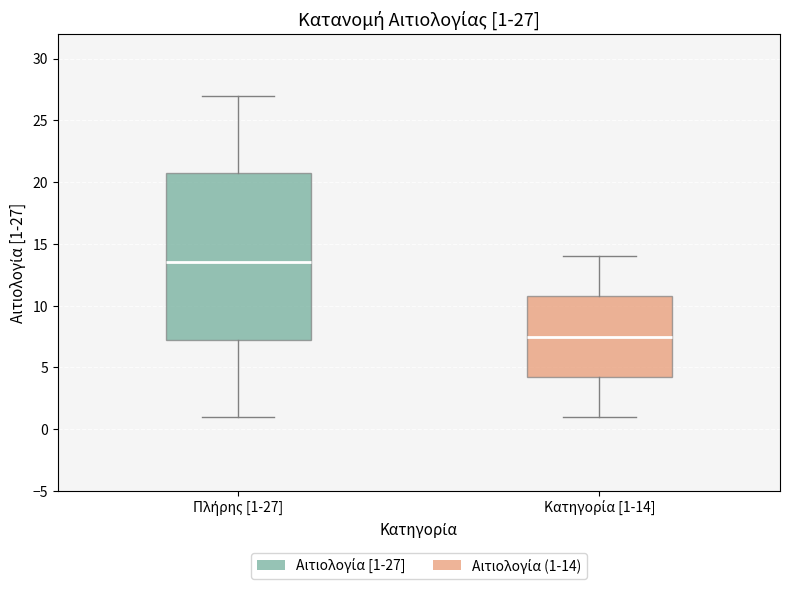

Comparing the boxes themselves (not the whiskers), which one is the tallest?

Πλήρης [1-27]